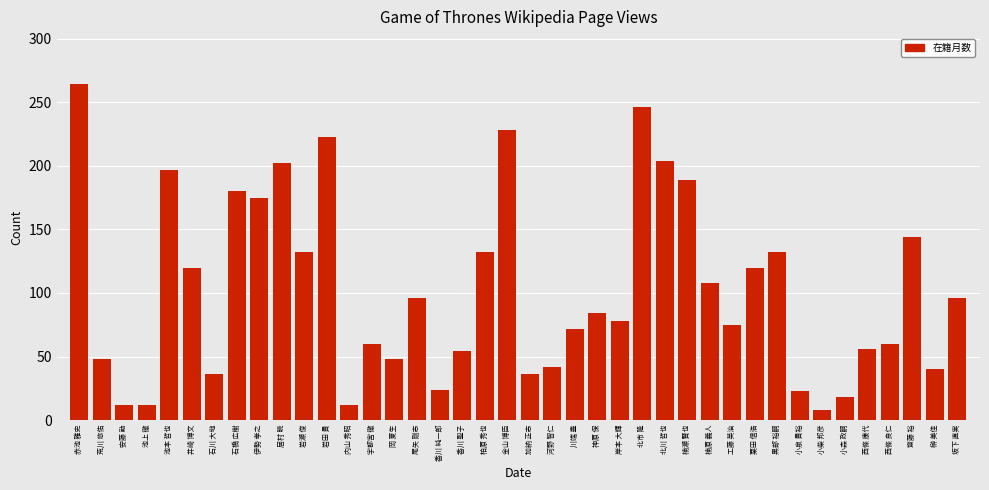

What is the sum of all values?

4086